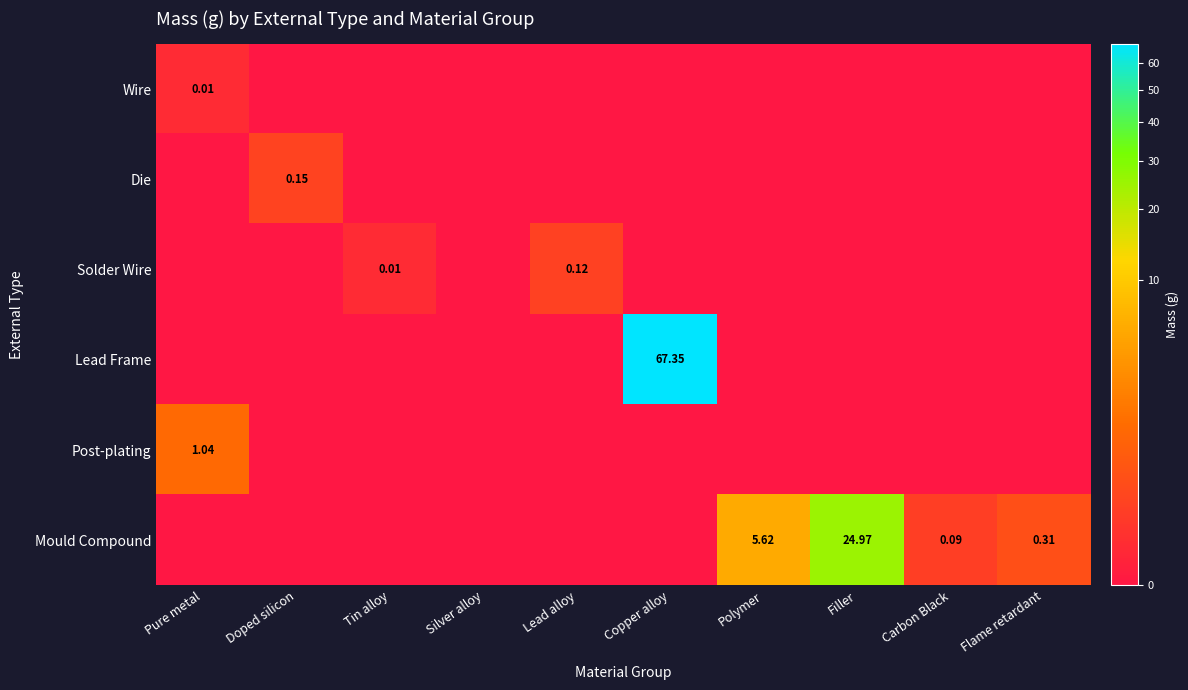

What is the spread (max minus min) of values at Copper alloy?

67.3